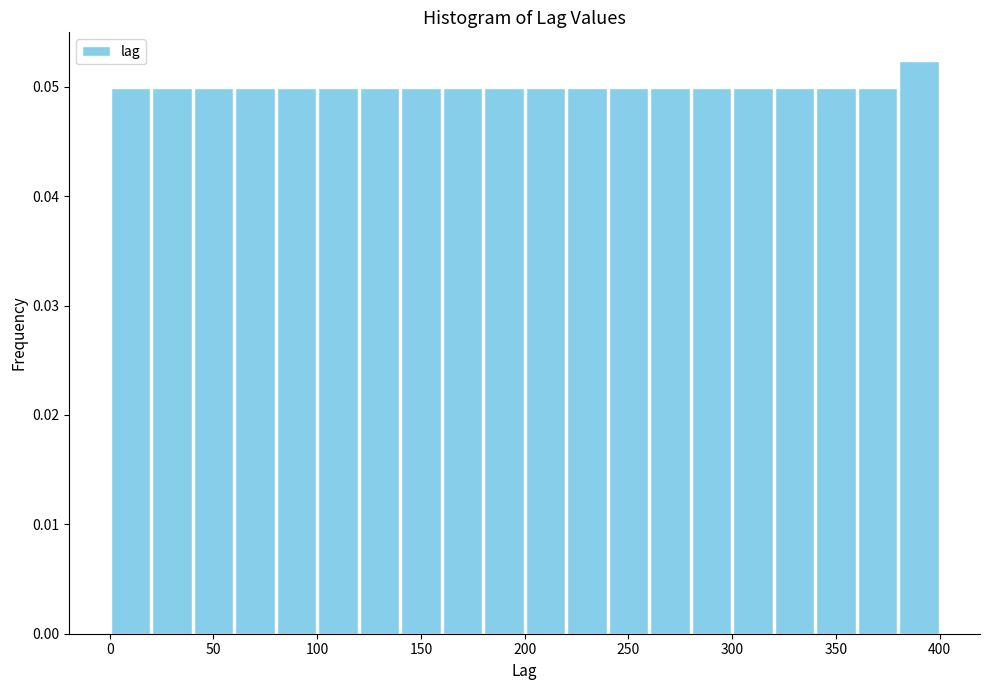

Over which range of the x-axis is the bar tallest?

380 to 400